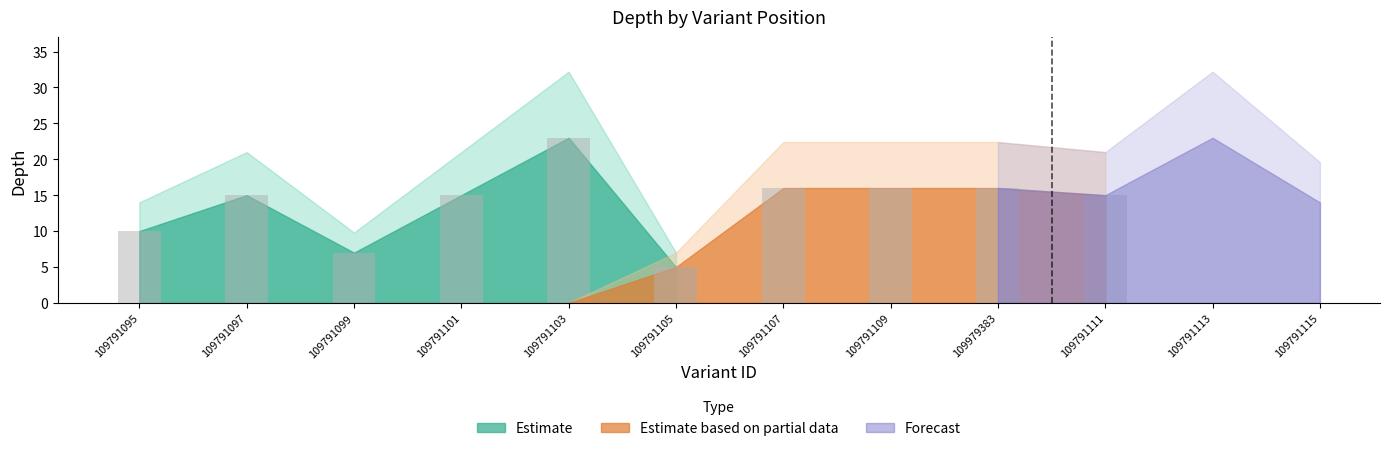

The Estimate based on partial data series shows 0 at 109791103. True or false?

True